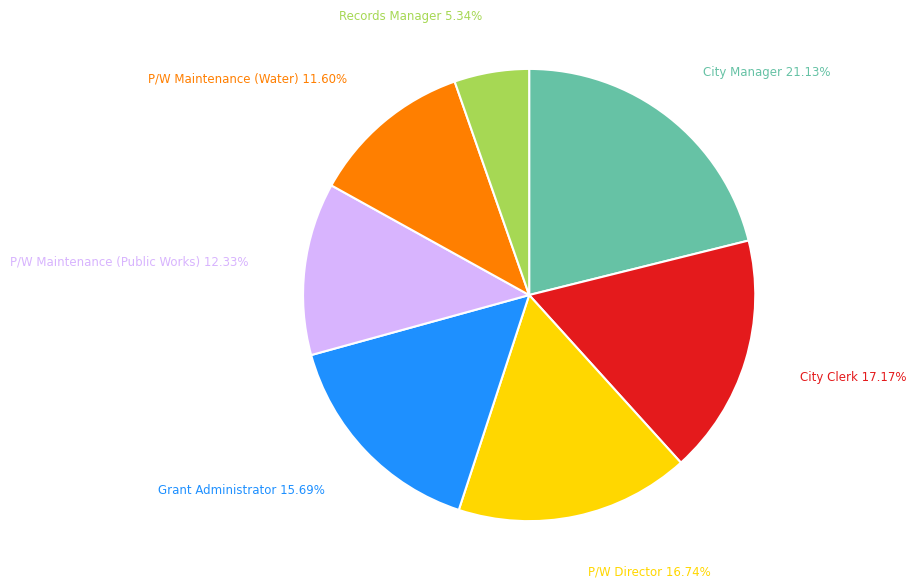

How many slices are in this pie chart?

7